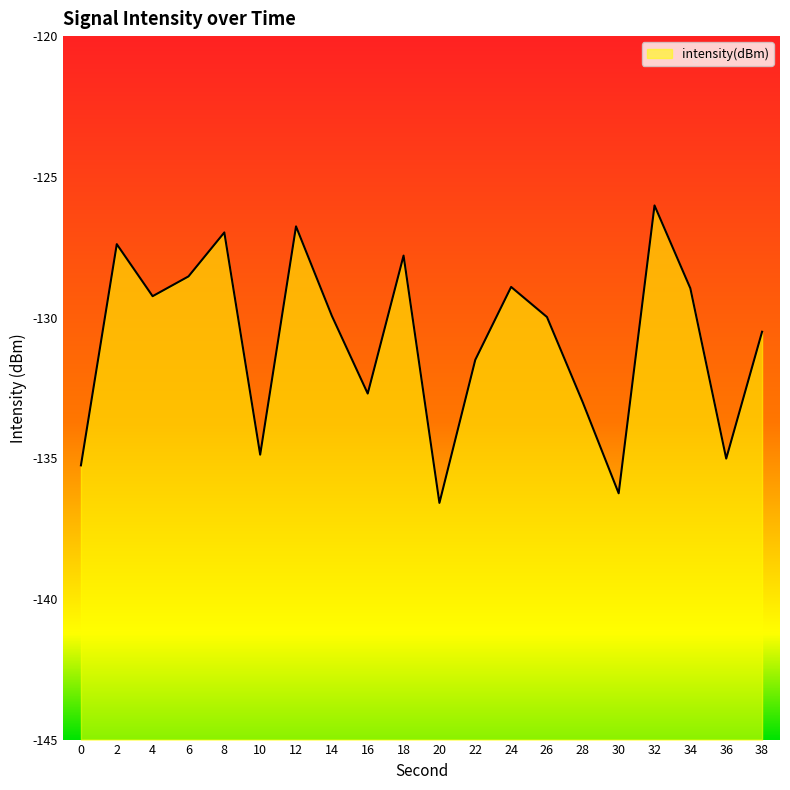

How many points are higher than both their immediate neighbors (excluding endpoints)?

6